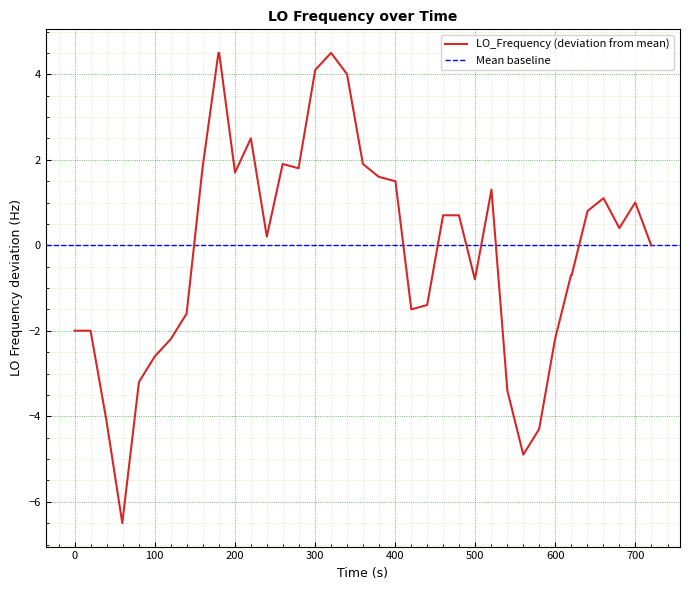

Is it true that the value at 200 is -3.2?

False